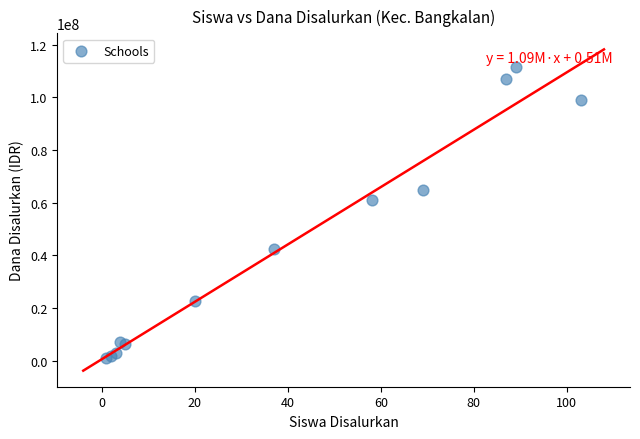

What Y value in the scatter plot is closest to 56250000?

61200000